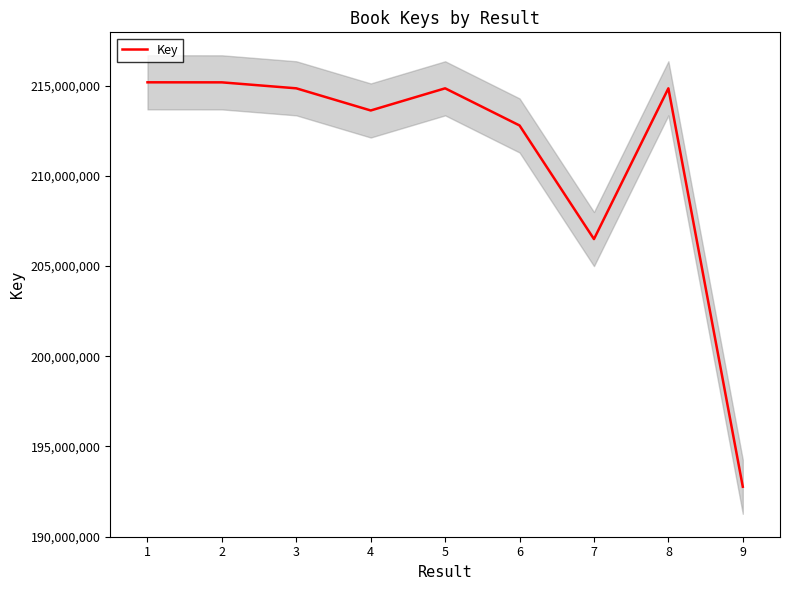

The value of Key at 2 is 330812803. True or false?

False